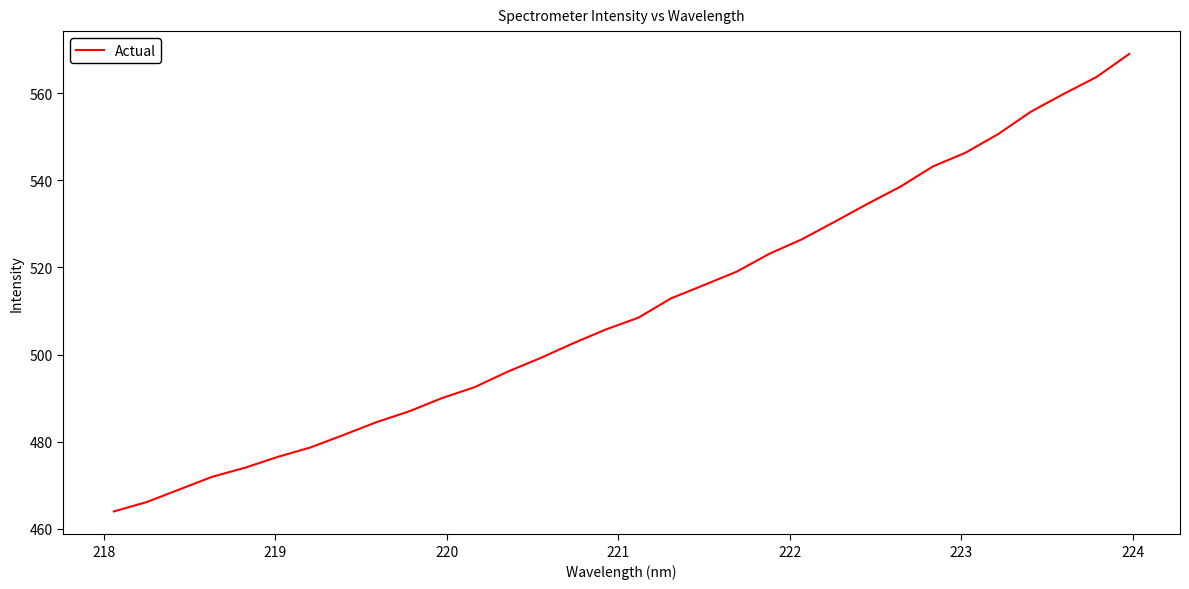

What is the difference between the second highest and minimum values?

99.8